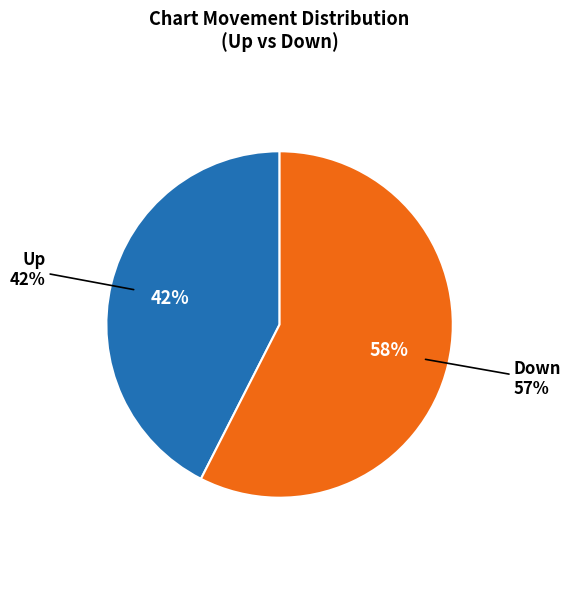

What is the total percentage of up and down?

100.0%